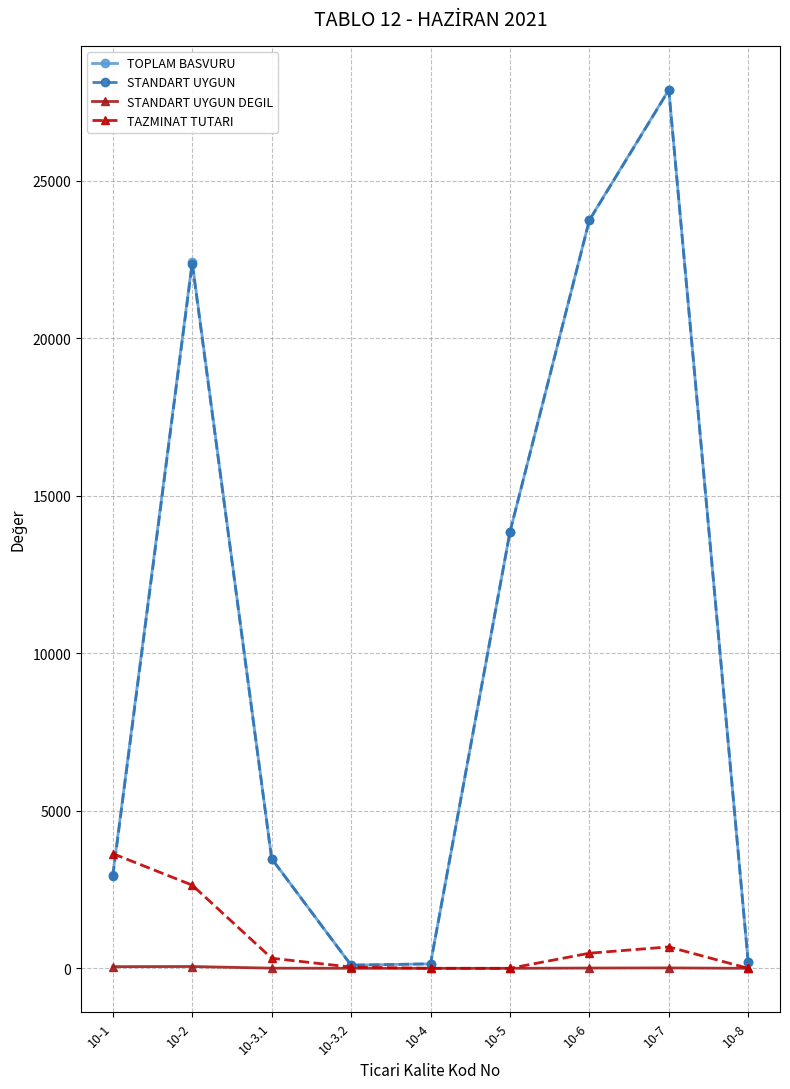

What is the difference between the maximum and minimum values in the STANDART UYGUN series?

27768